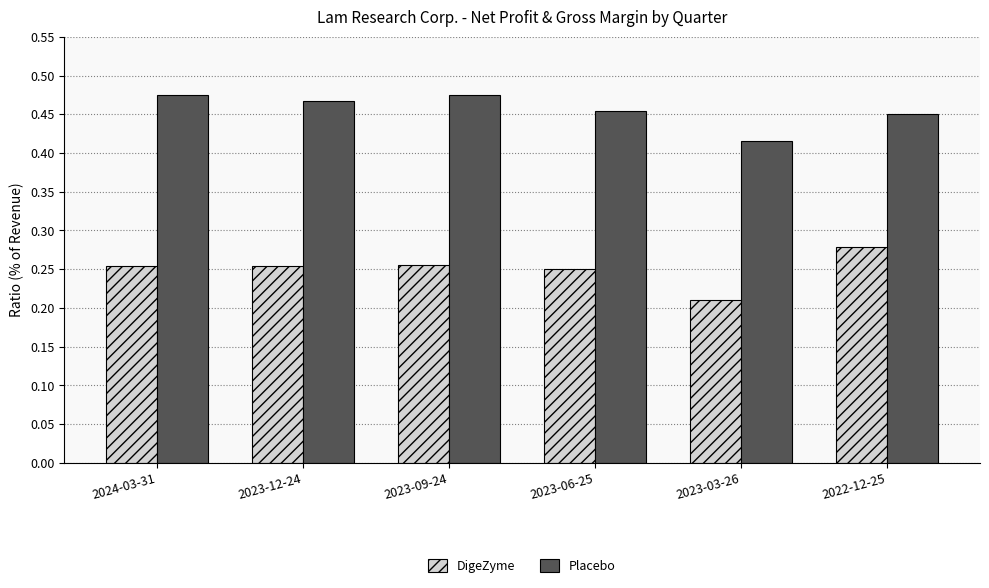

Which series changed the most between 2023-03-26 and 2022-12-25?

DigeZyme